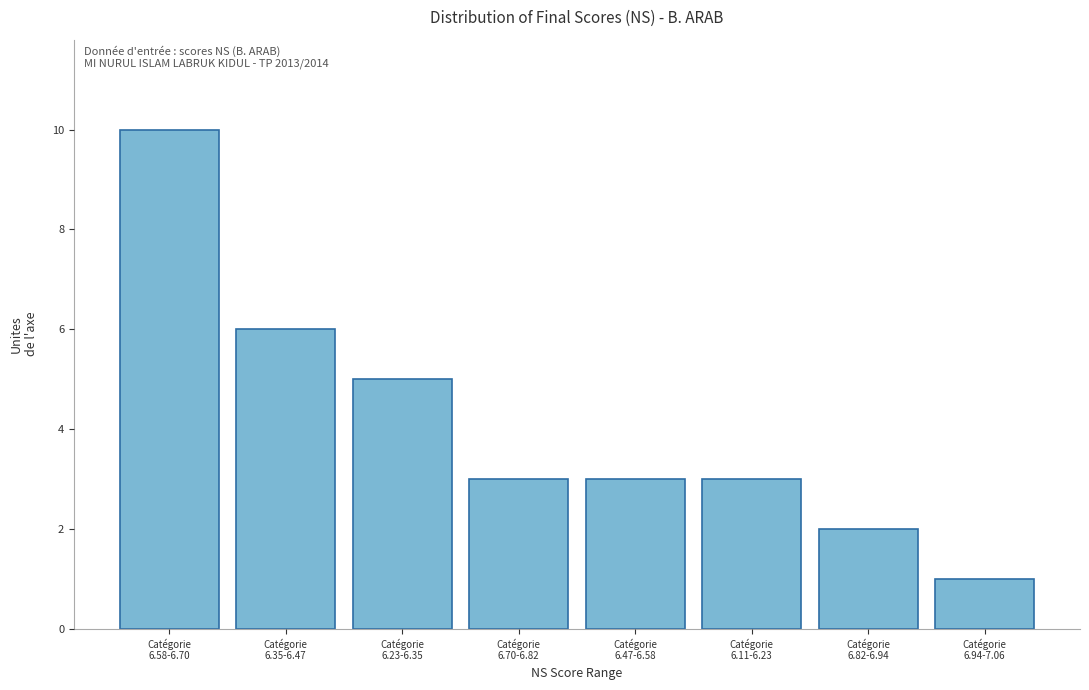

Reading left to right, what are all the values shown in this chart?

10	6	5	3	3	3	2	1